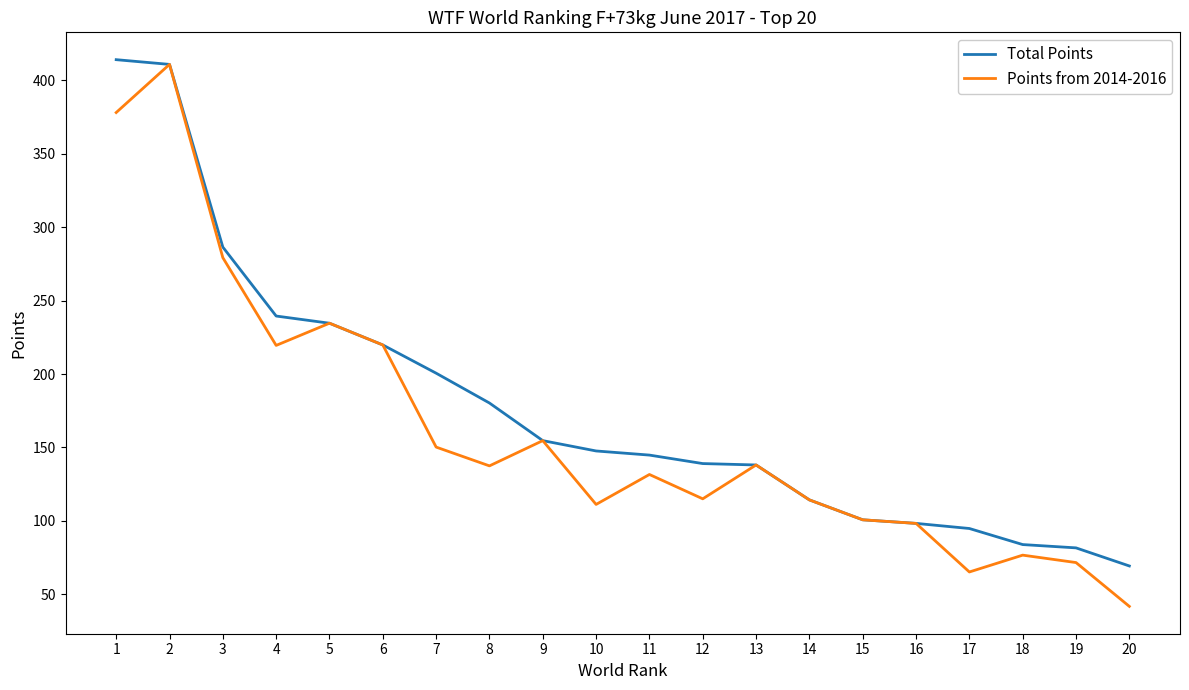

Is the value of Points from 2014-2016 at 20 greater than the value of Total Points at 17?

No